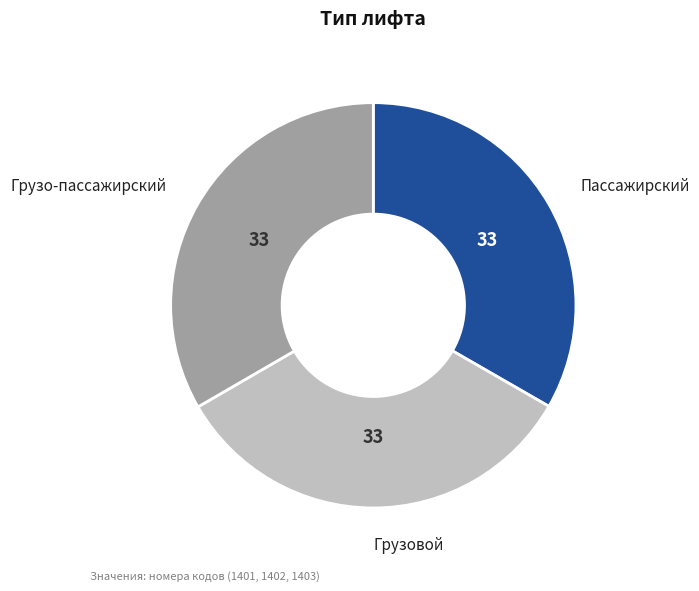

Is there a majority slice in this chart?

No